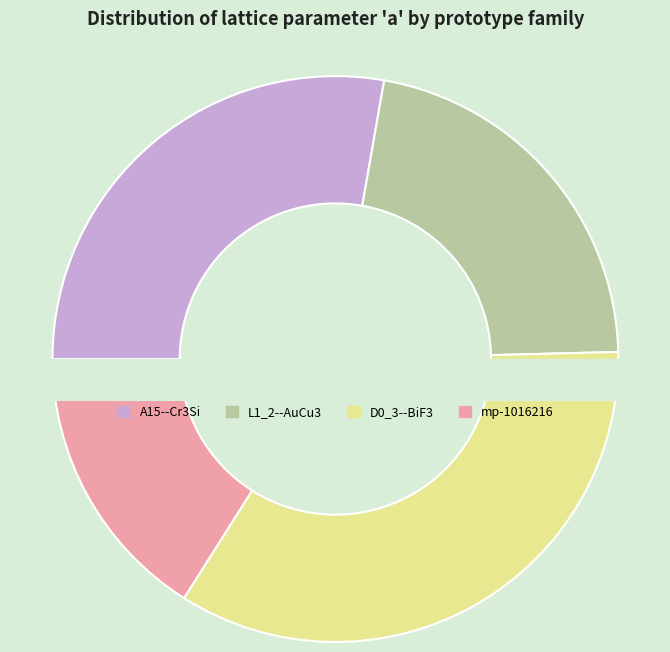

To the nearest percent, what percentage of the pie is A15--Cr3Si?

28%